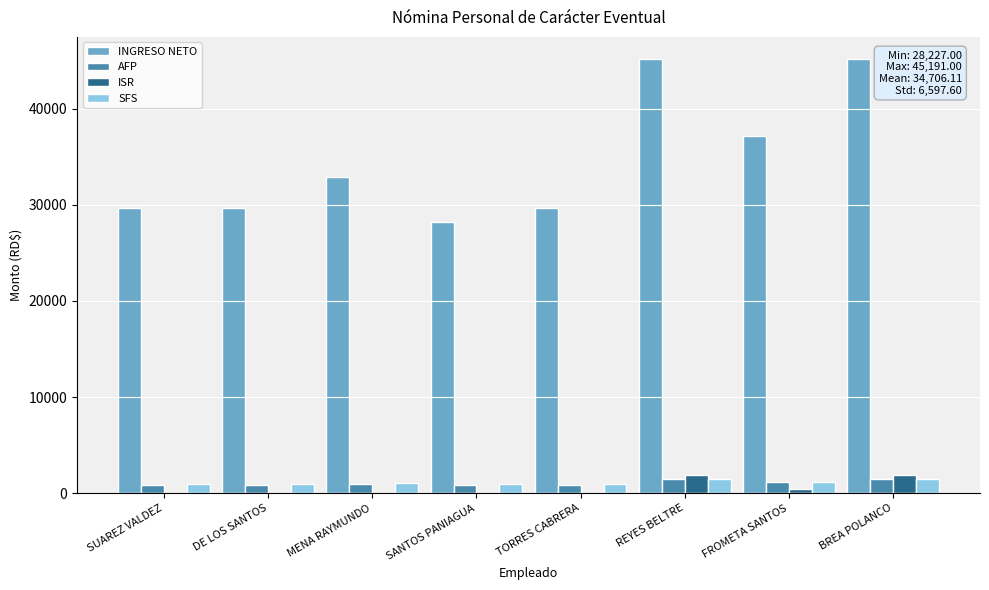

How many groups of bars are there?

8